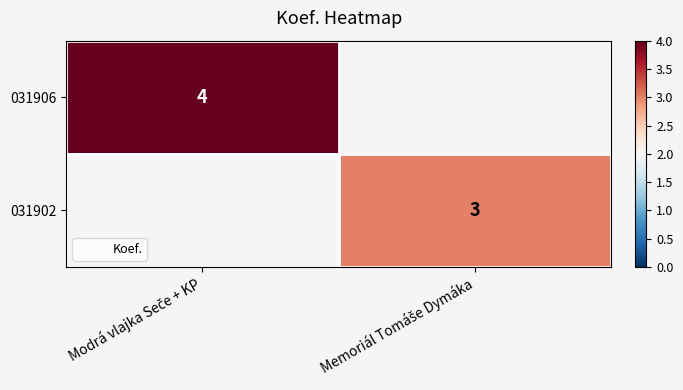

Where is 031906 nearest to the value 4?

Modrá vlajka Seče + KP